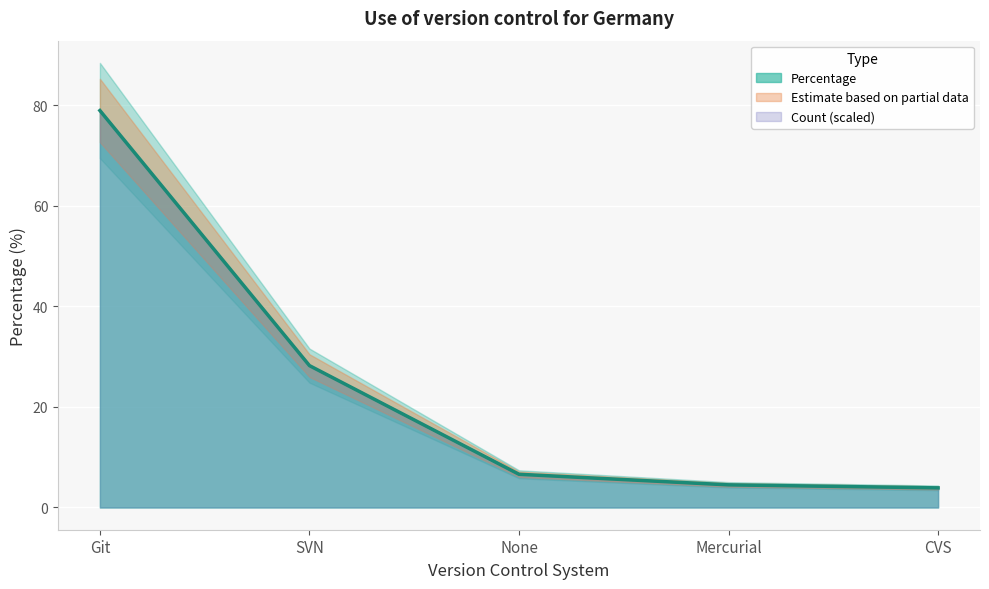

Which has a higher value, Mercurial or None?

None